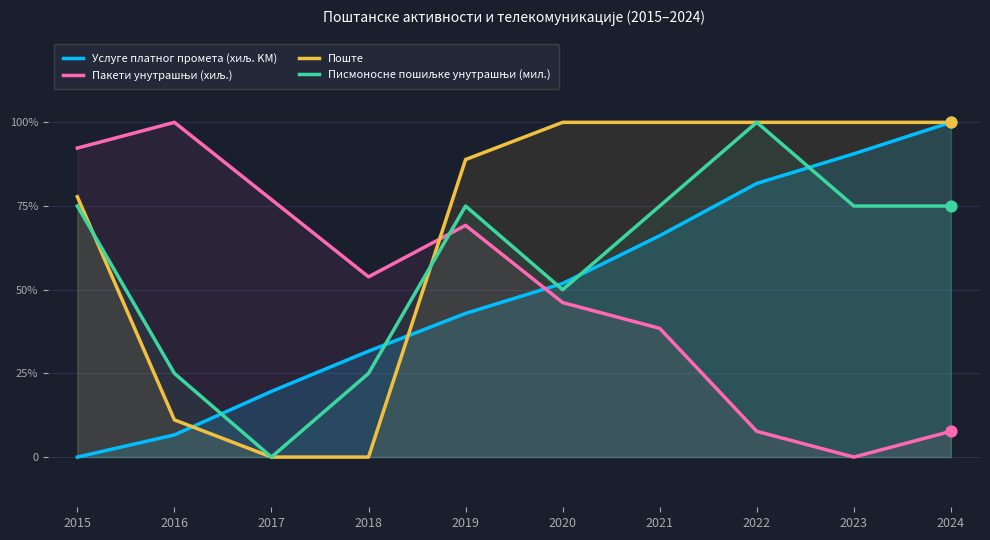

Which series contains the highest Y value?

Услуге платног промета (хиљ. KM)